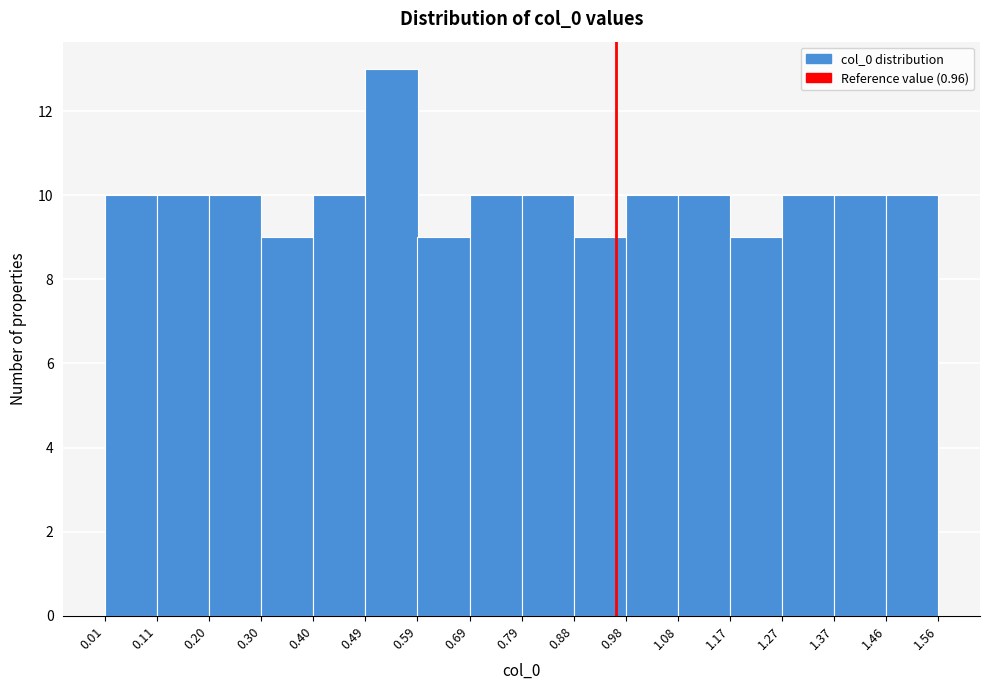

Reading left to right, transcribe this chart: for each bar, give the range it covers on the x-axis and its height. The values are not printed on the chart, so give them approximately, as read against the axis.

0.01 to 0.11: 10
0.11 to 0.20: 10
0.20 to 0.30: 10
0.30 to 0.40: 9
0.40 to 0.49: 10
0.49 to 0.59: 13
0.59 to 0.69: 9
0.69 to 0.79: 10
0.79 to 0.88: 10
0.88 to 0.98: 9
0.98 to 1.08: 10
1.08 to 1.17: 10
1.17 to 1.27: 9
1.27 to 1.37: 10
1.37 to 1.46: 10
1.46 to 1.56: 10